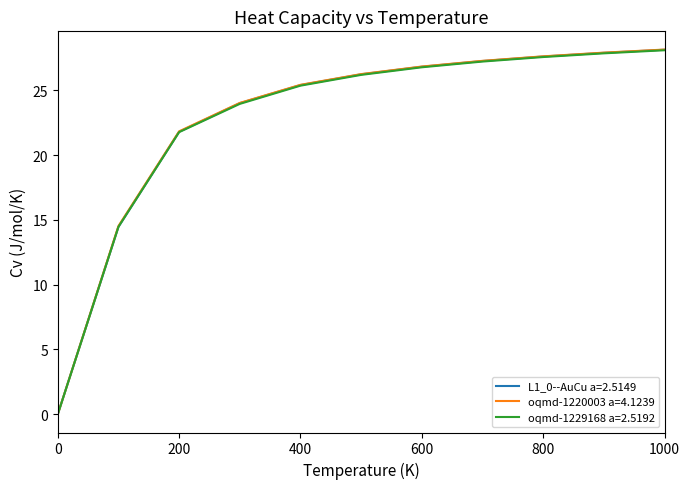

What are all the series names shown in the legend?

L1_0--AuCu a=2.5149, oqmd-1220003 a=4.1239, oqmd-1229168 a=2.5192